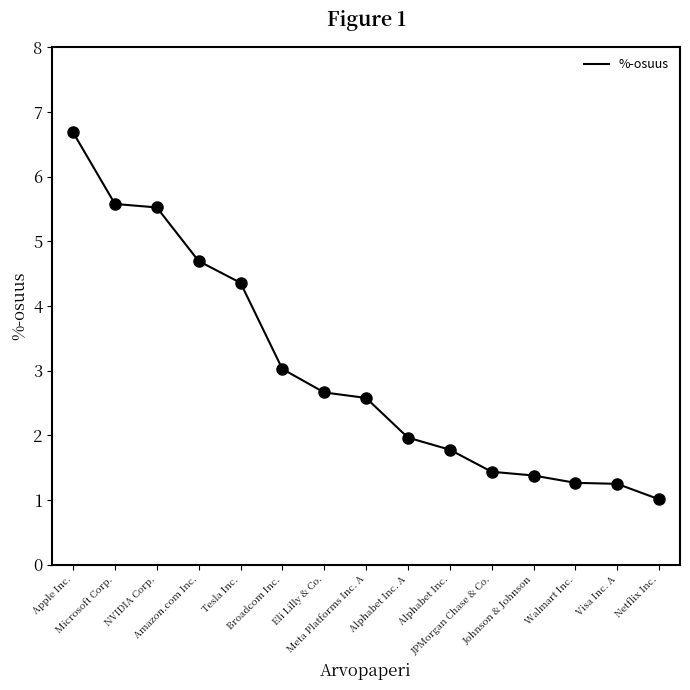

What is the change in value from Walmart Inc. to Netflix Inc.?

-0.3